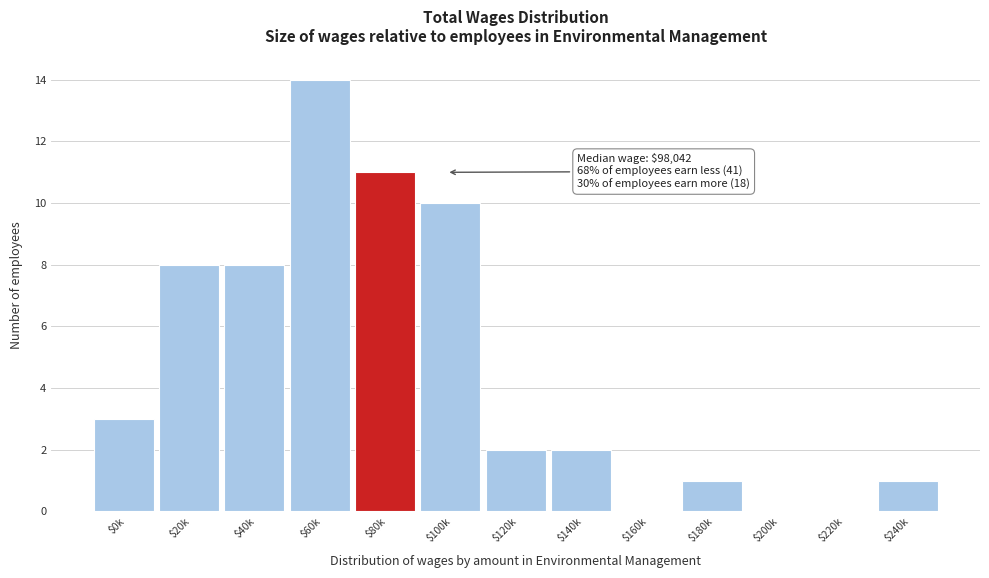

True or false: the data shows 20 at $60k.

False